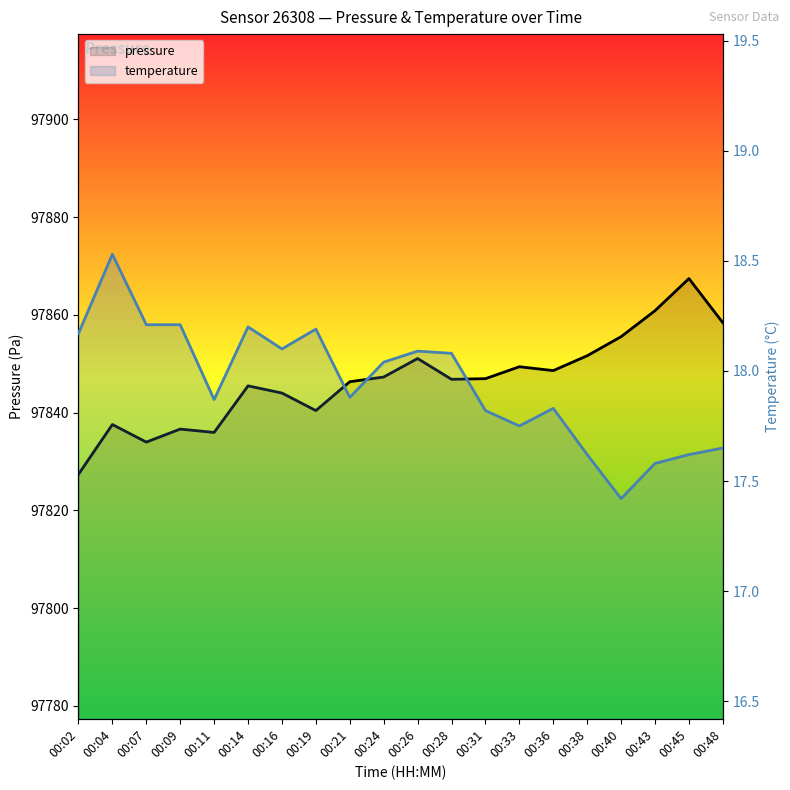

The pressure series shows 151854.5 at 00:43. True or false?

False